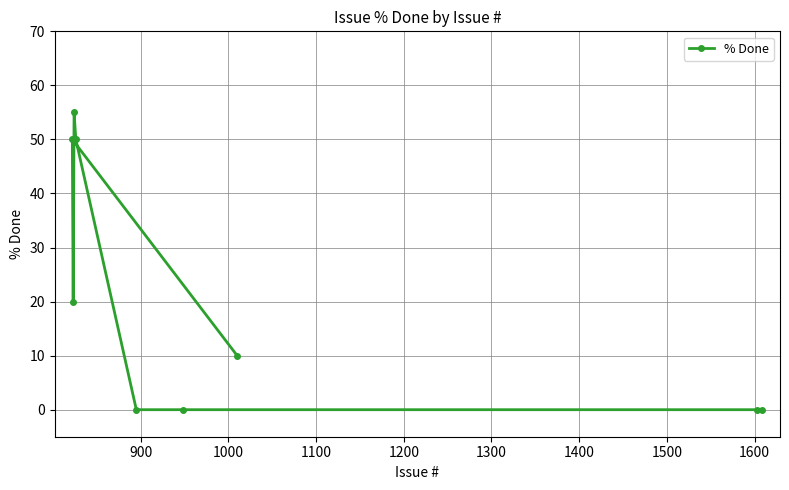

What is the difference between the maximum and minimum values?

55